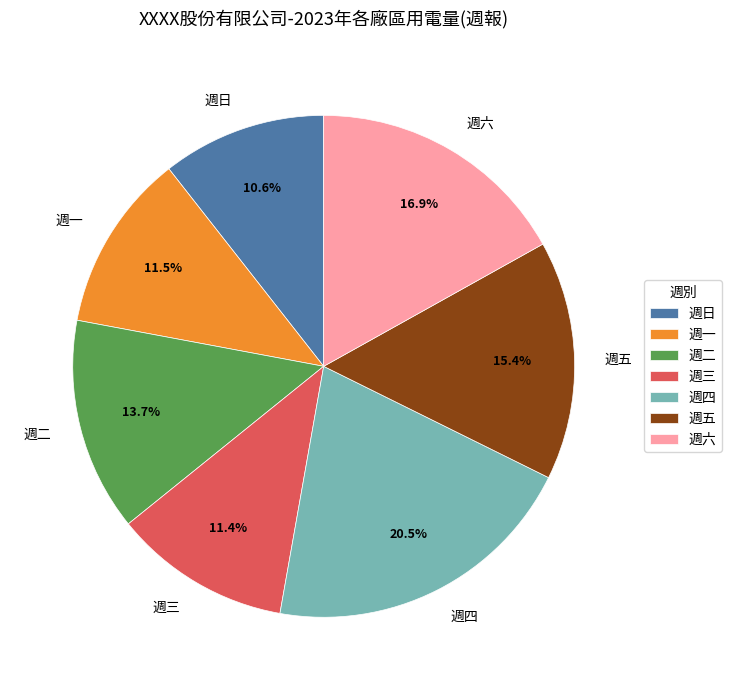

Which category has the smallest portion of the pie?

週日